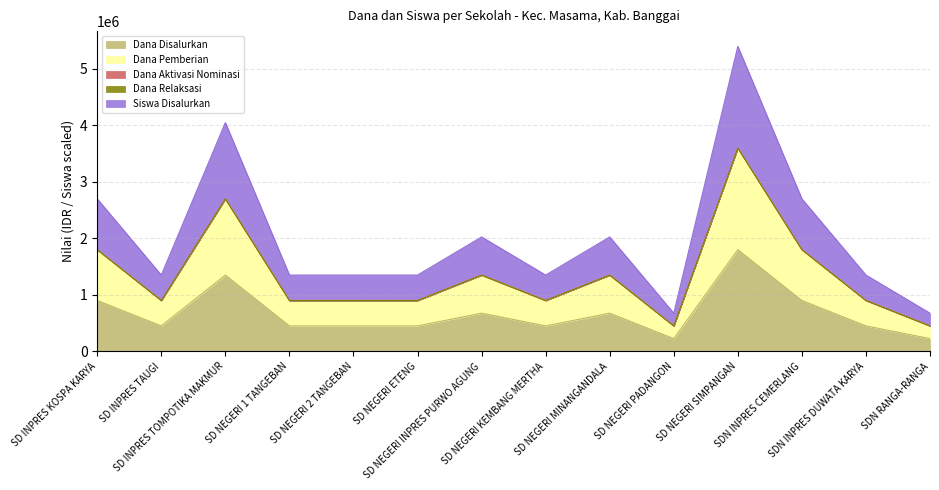

True or false: Siswa Disalurkan and Dana Disalurkan intersect in this chart.

False